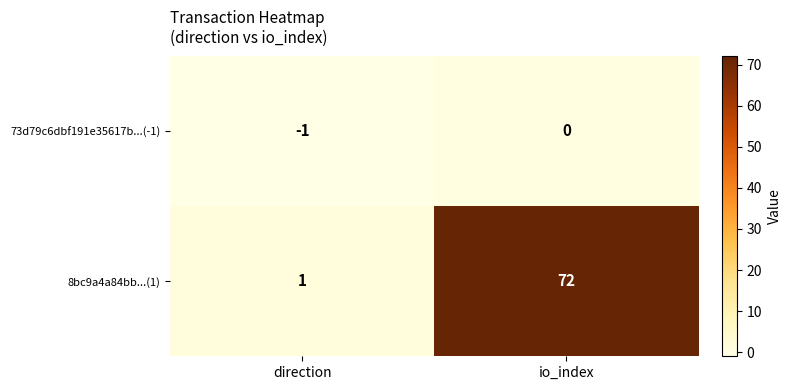

Where is 73d79c6dbf191e35617b...(-1) nearest to the value 0?

io_index